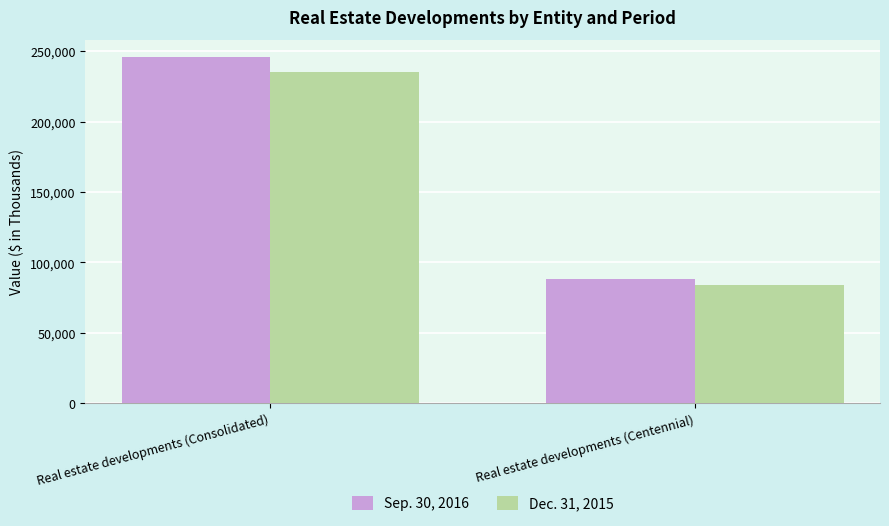

Reading left to right, list all the values displayed in this chart.

Sep. 30, 2016: 245728	87986
Dec. 31, 2015: 235466	84194